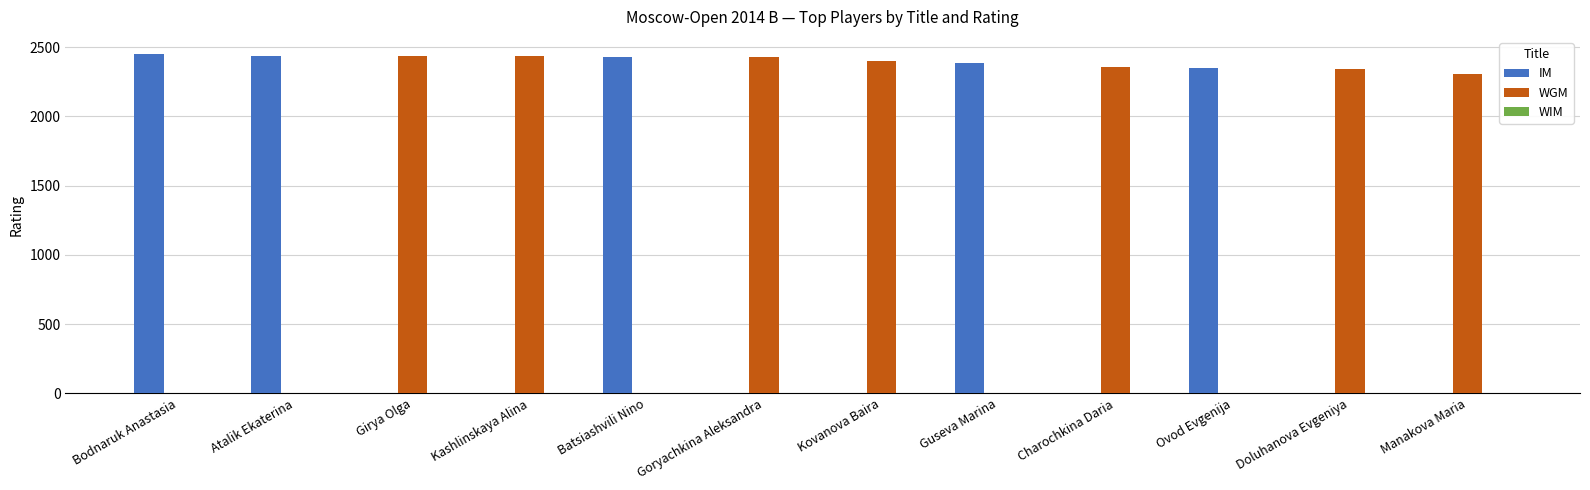

What is the sum of the WGM values at Ovod Evgenija and Kovanova Baira?

2400